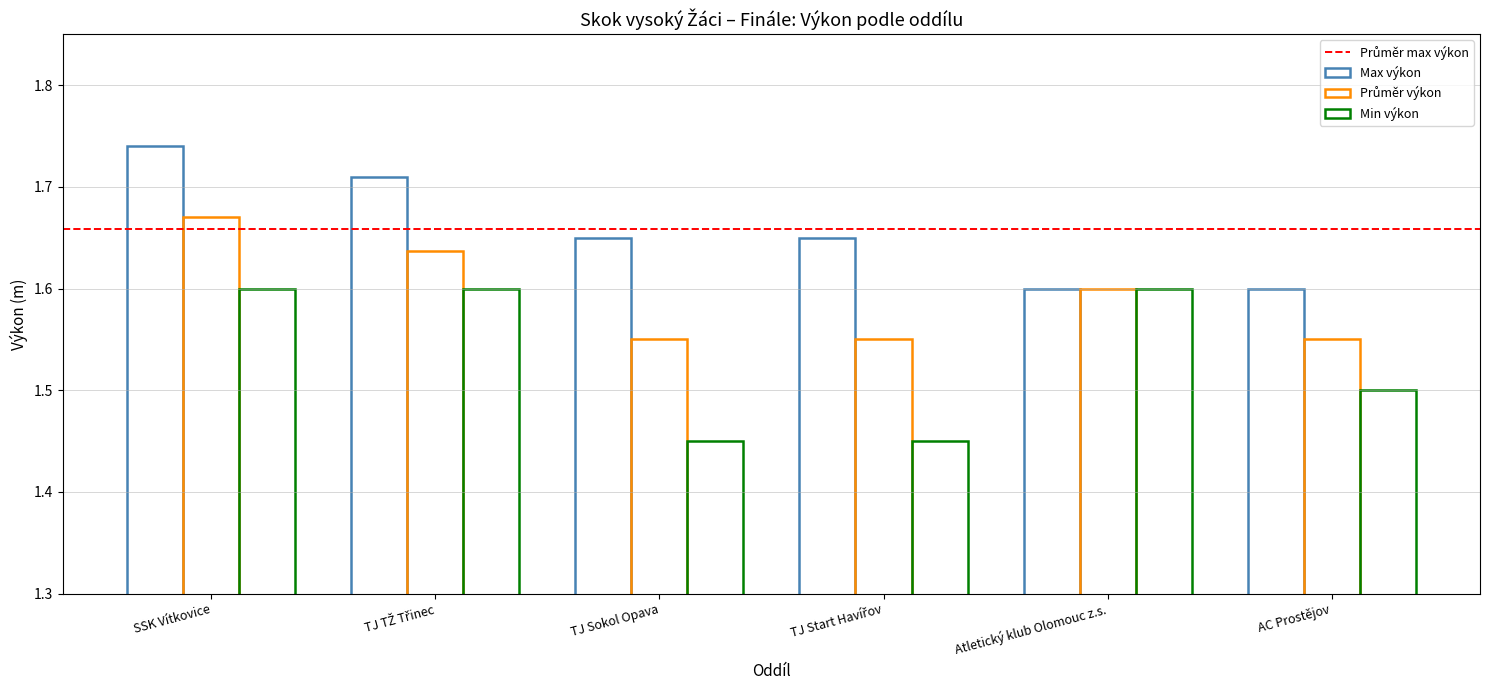

What position from the left is AC Prostějov?

6